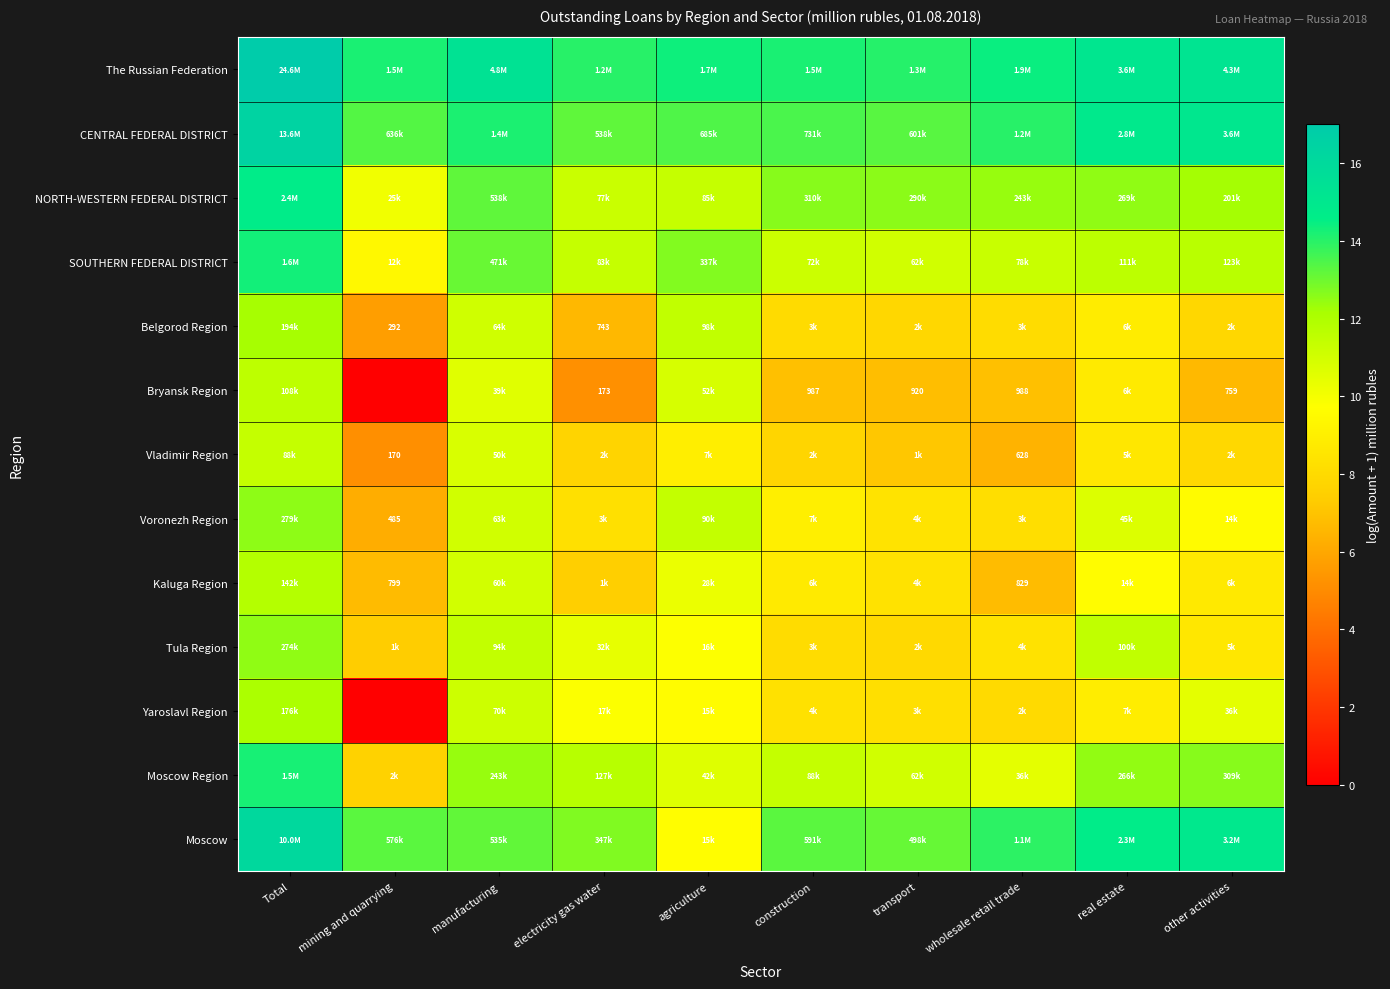

Which category has the highest value in the NORTH-WESTERN FEDERAL DISTRICT series?

Total